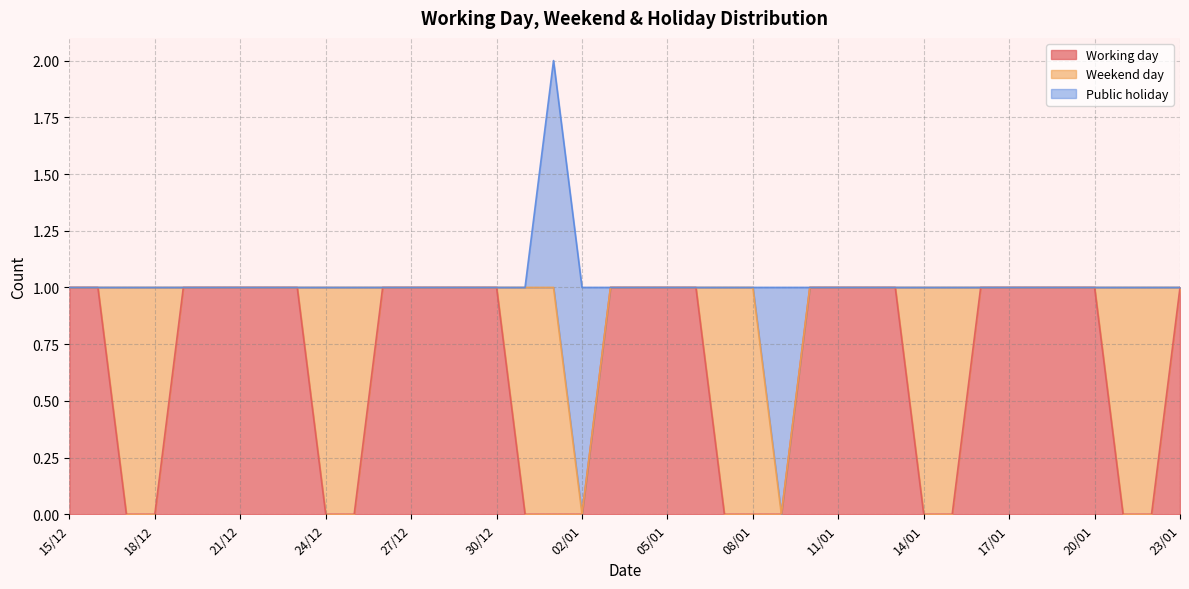

At which label is Working day closest to 0?

17/12